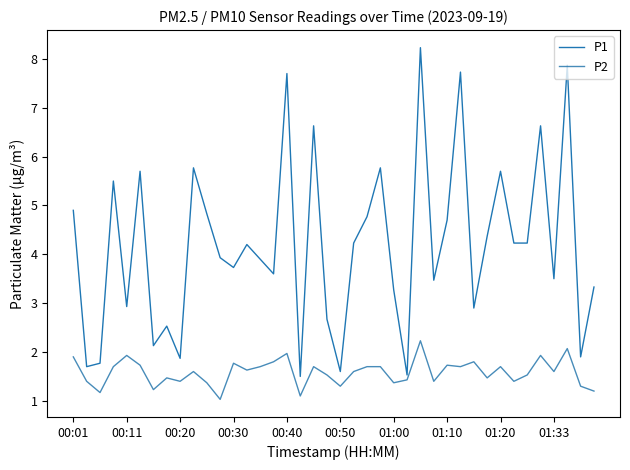

List the series in order of their overall mean, highest first.

P1, P2